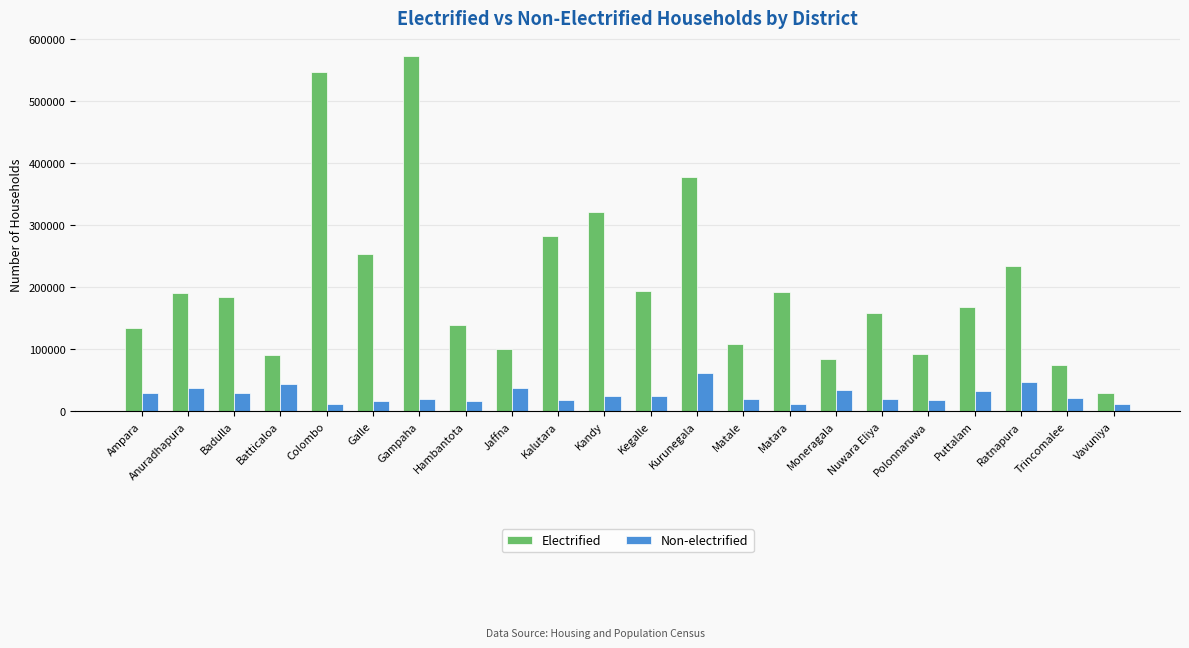

What is the total value across all series at Badulla?

212510